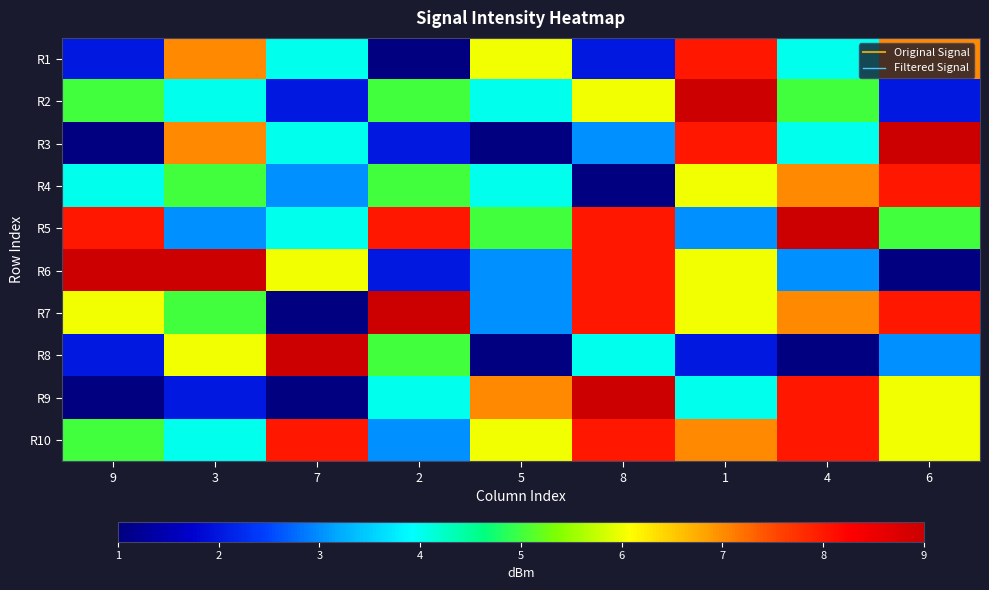

List the series in order of their peak value, lowest first.

R1, R4, R10, R2, R3, R5, R6, R7, R8, R9